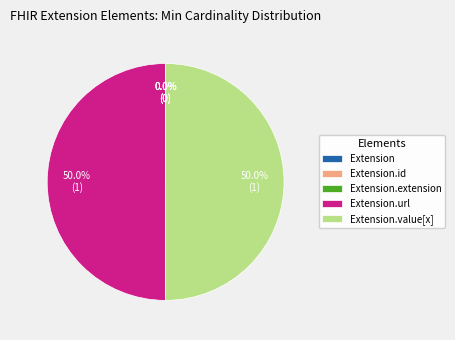

Count the number of slices in the pie.

5